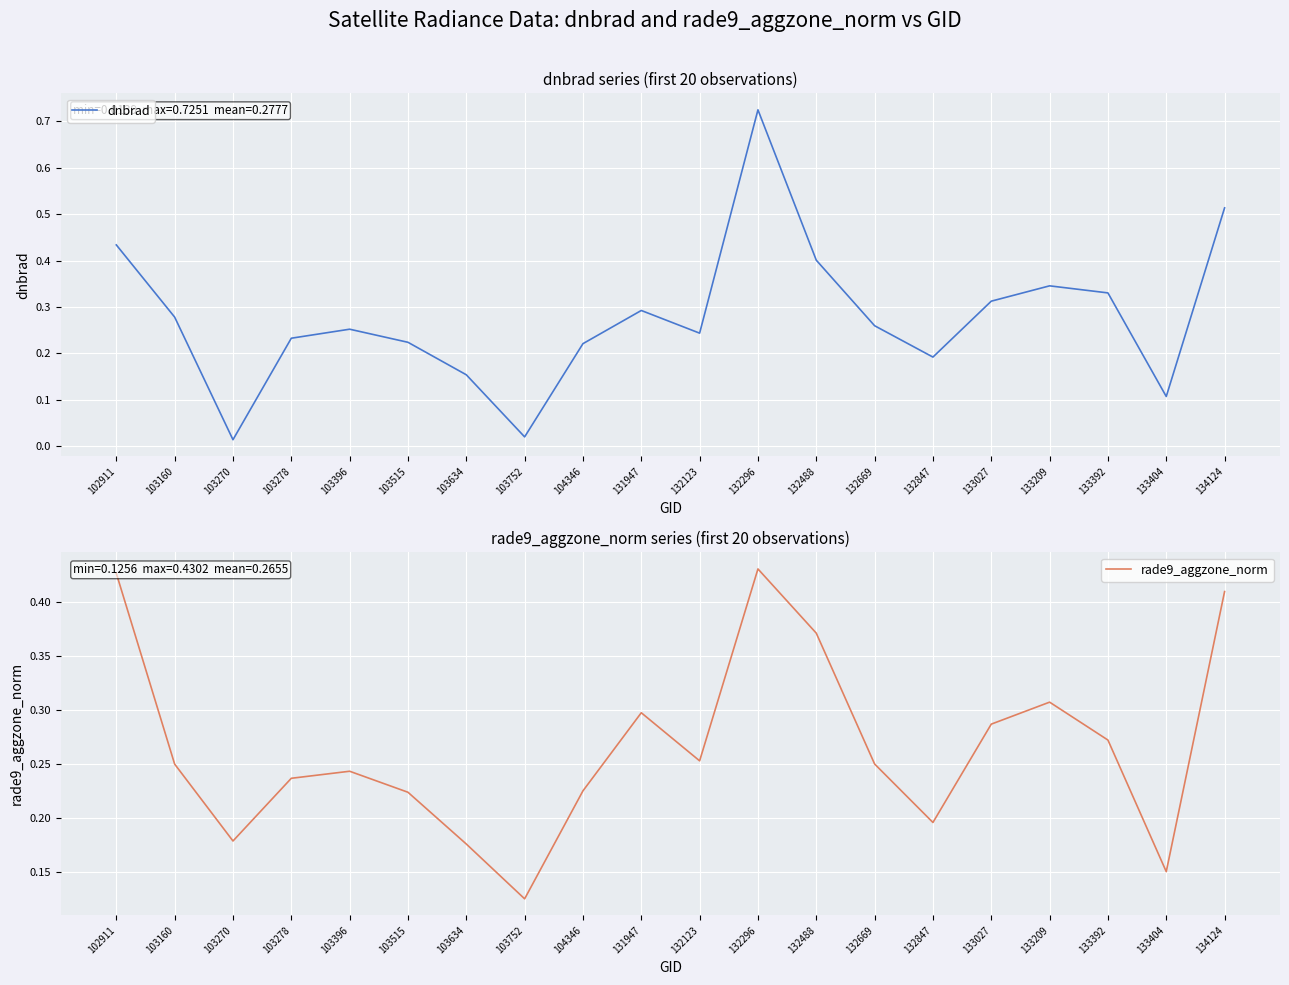

What is the maximum value shown in the chart?

0.7